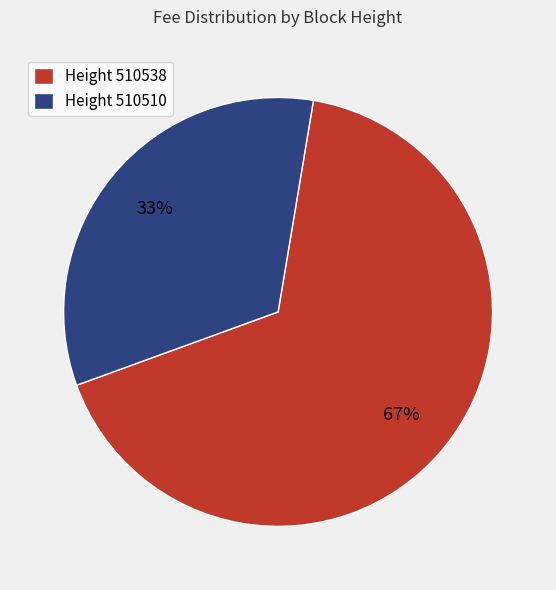

How many segments does this pie chart have?

2